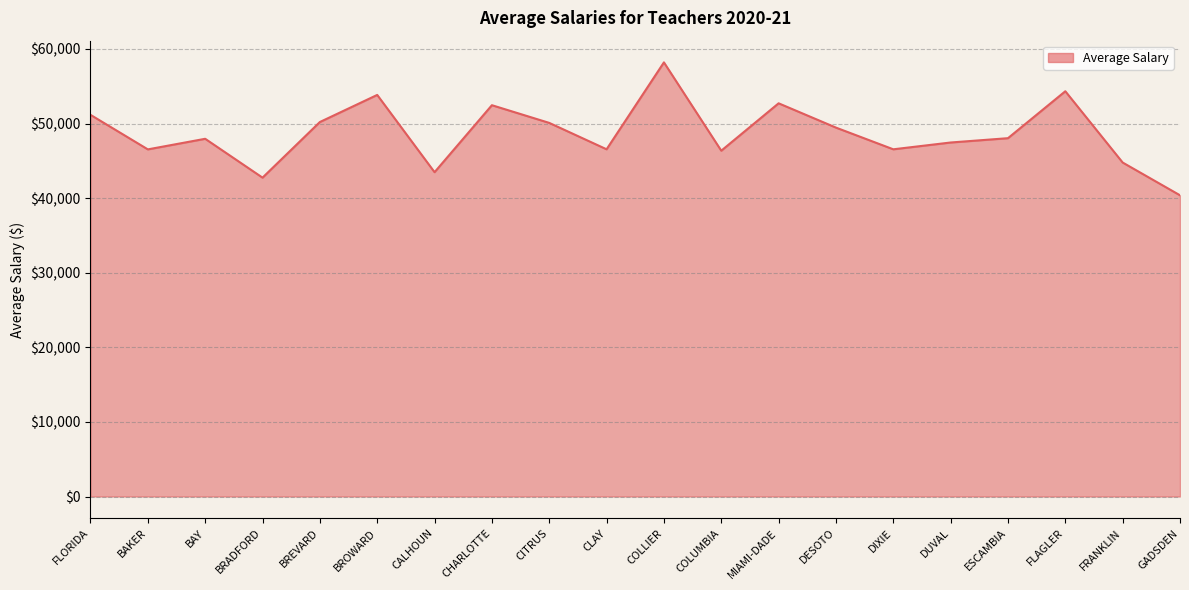

Approximately how many times larger is the value at BAKER compared to DESOTO?

0.9